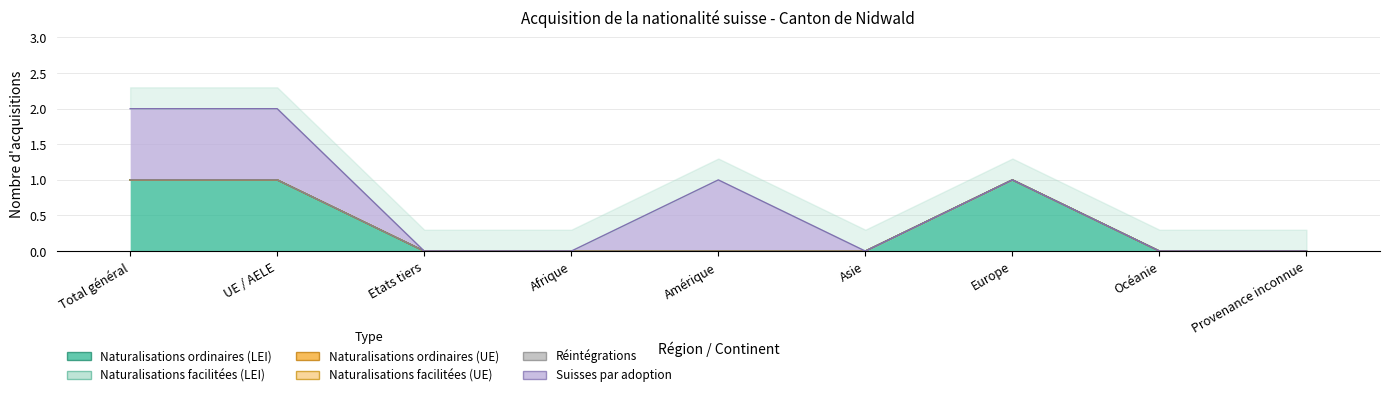

Between Total général and Amérique, which series saw the biggest shift?

Naturalisations ordinaires (LEI)